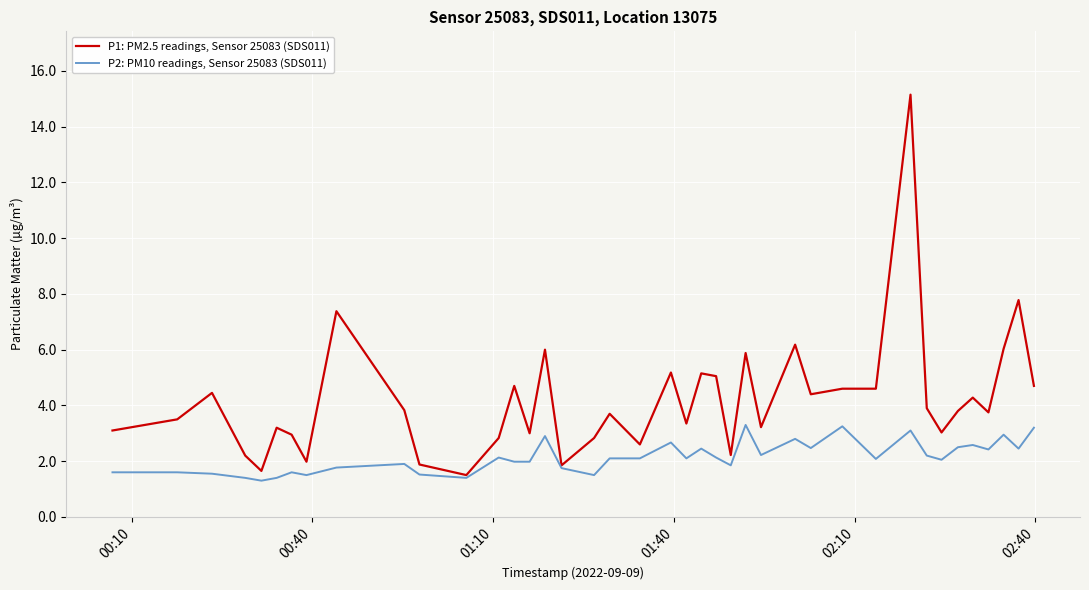

Which series has the widest spread of values?

P1: PM2.5 readings, Sensor 25083 (SDS011)